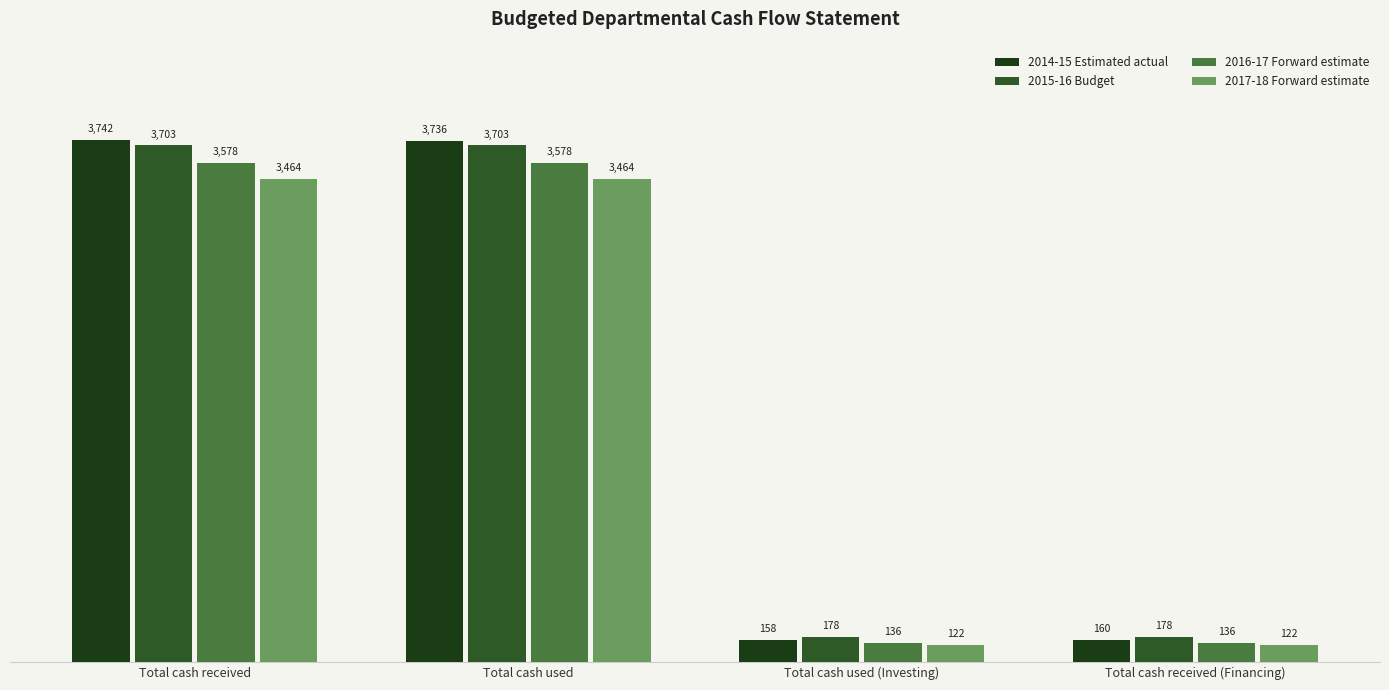

What is the label of the 4th bar from the left?

Total cash received (Financing)